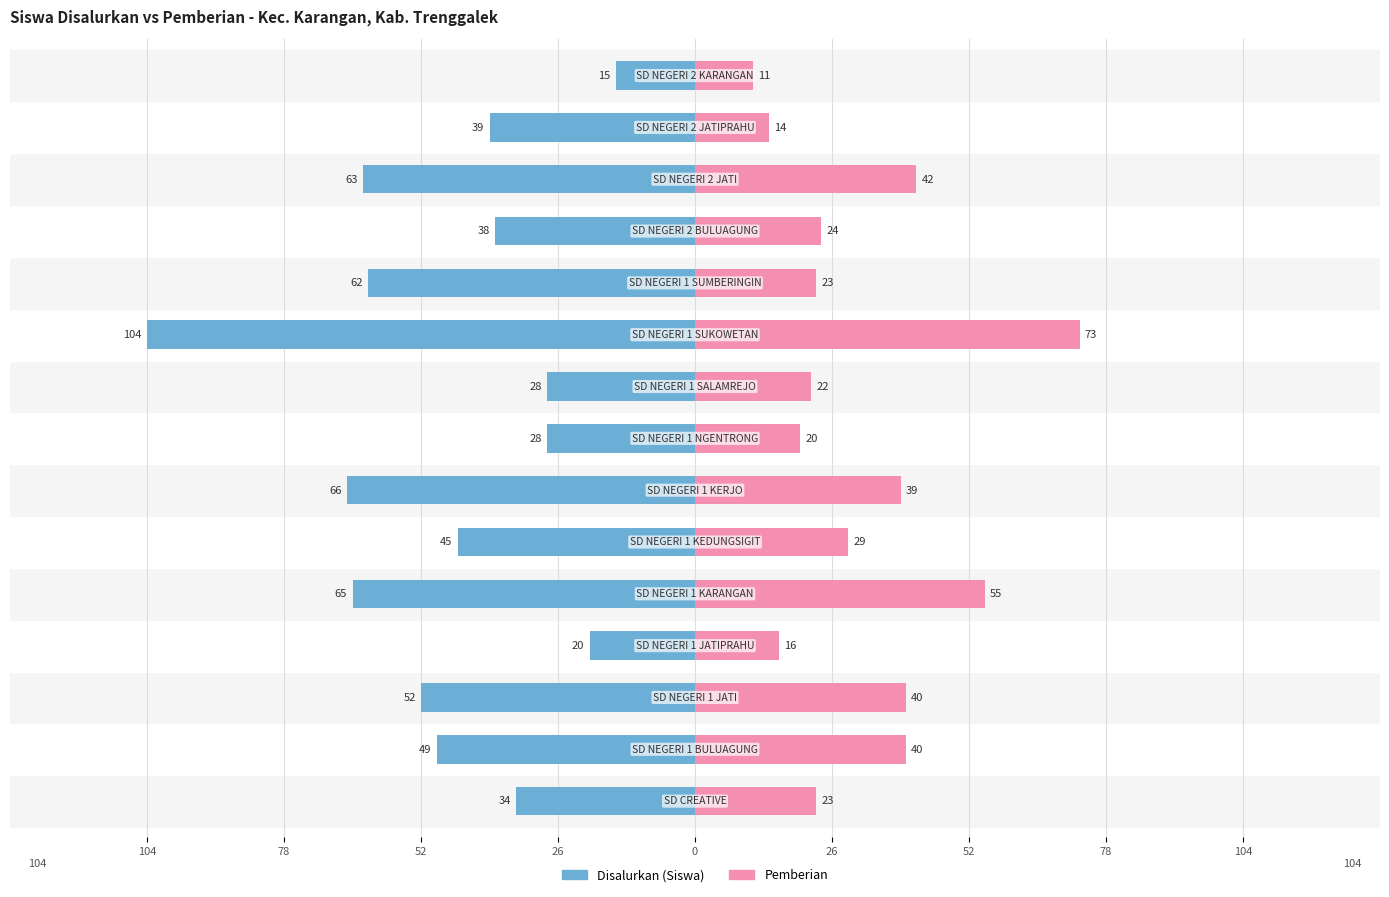

True or false: Pemberian has a value of 6 at 13.

False